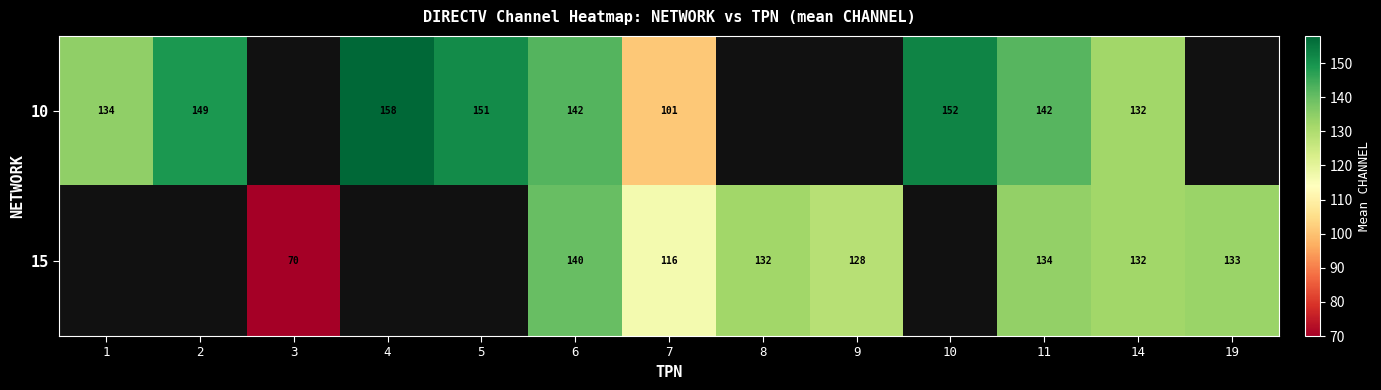

How many distinct data groups are displayed?

2